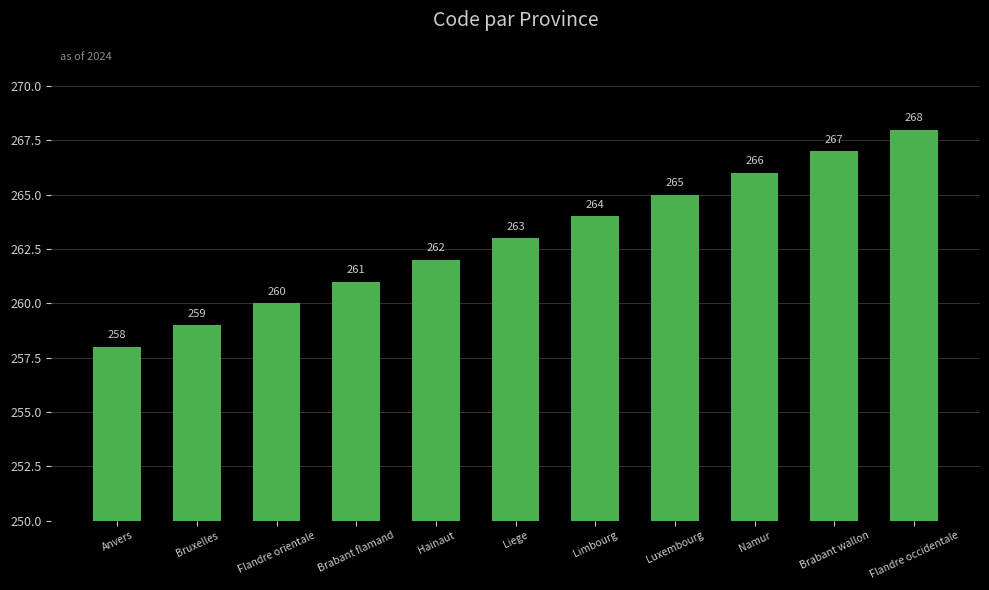

Which label corresponds to the largest value in the chart?

Flandre occidentale